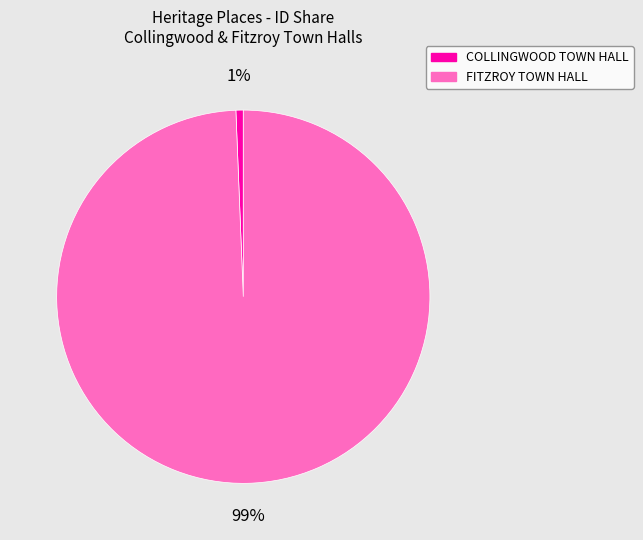

Between FITZROY TOWN HALL and COLLINGWOOD TOWN HALL, which is larger?

FITZROY TOWN HALL